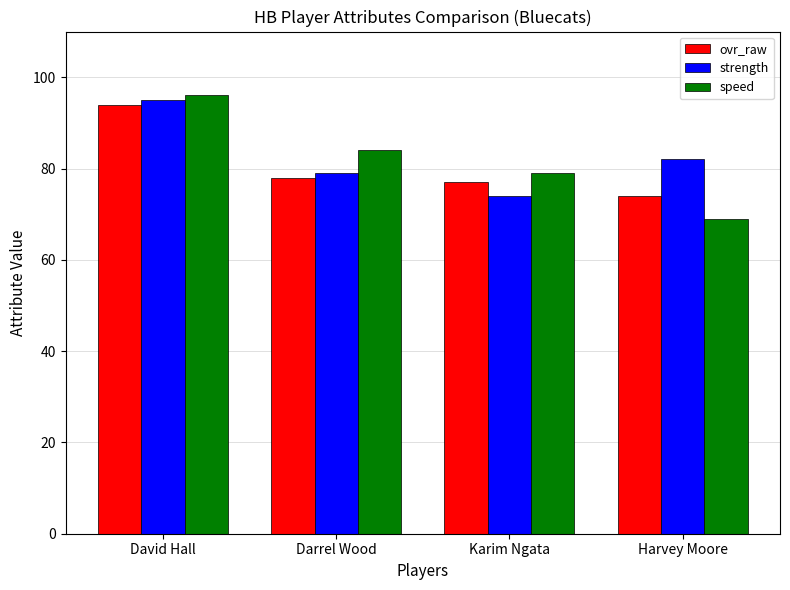

What is the total value across all series at Harvey Moore?

225